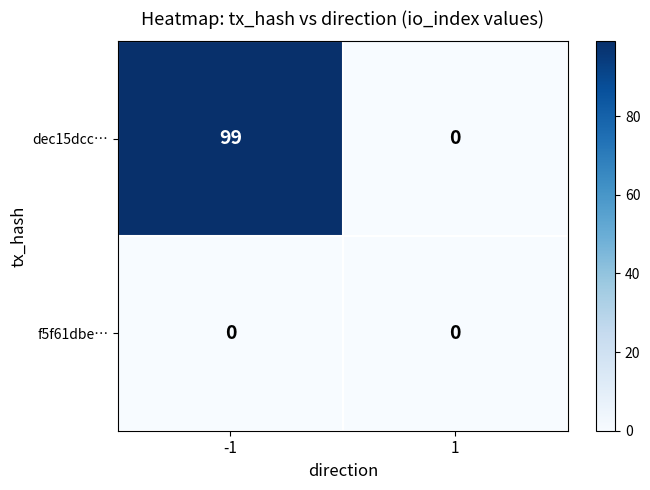

Between -1 and 1, which series saw the biggest shift?

dec15dcc…